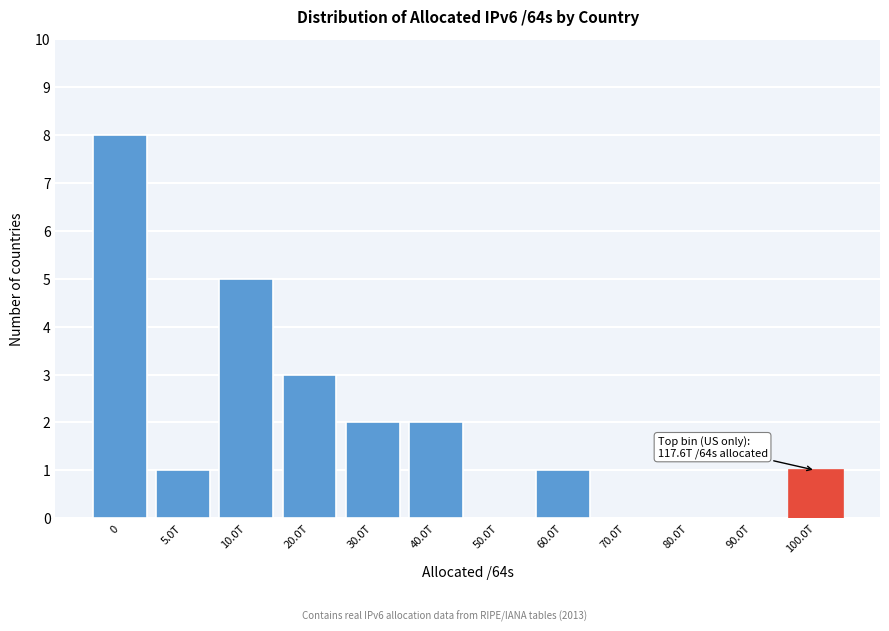

Reading left to right, list all the values displayed in this chart.

0=8	5.0T=1	10.0T=5	20.0T=3	30.0T=2	40.0T=2	50.0T=0	60.0T=1	70.0T=0	80.0T=0	90.0T=0	100.0T=1